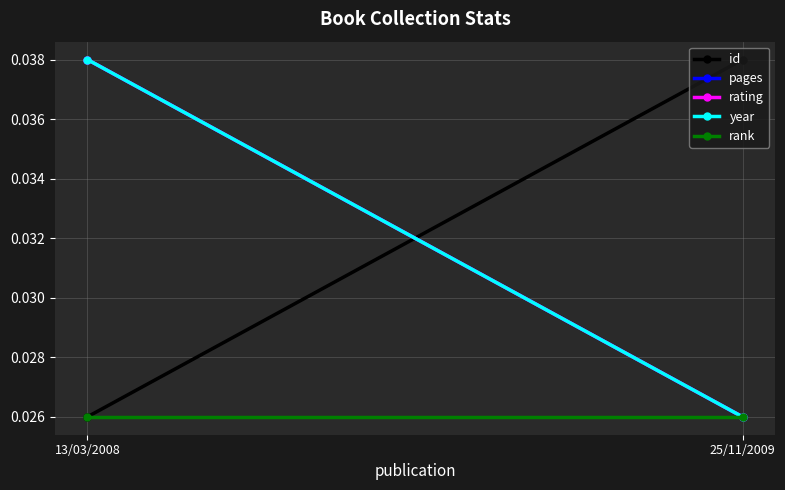

What is the total value across all series at 25/11/2009?

0.1